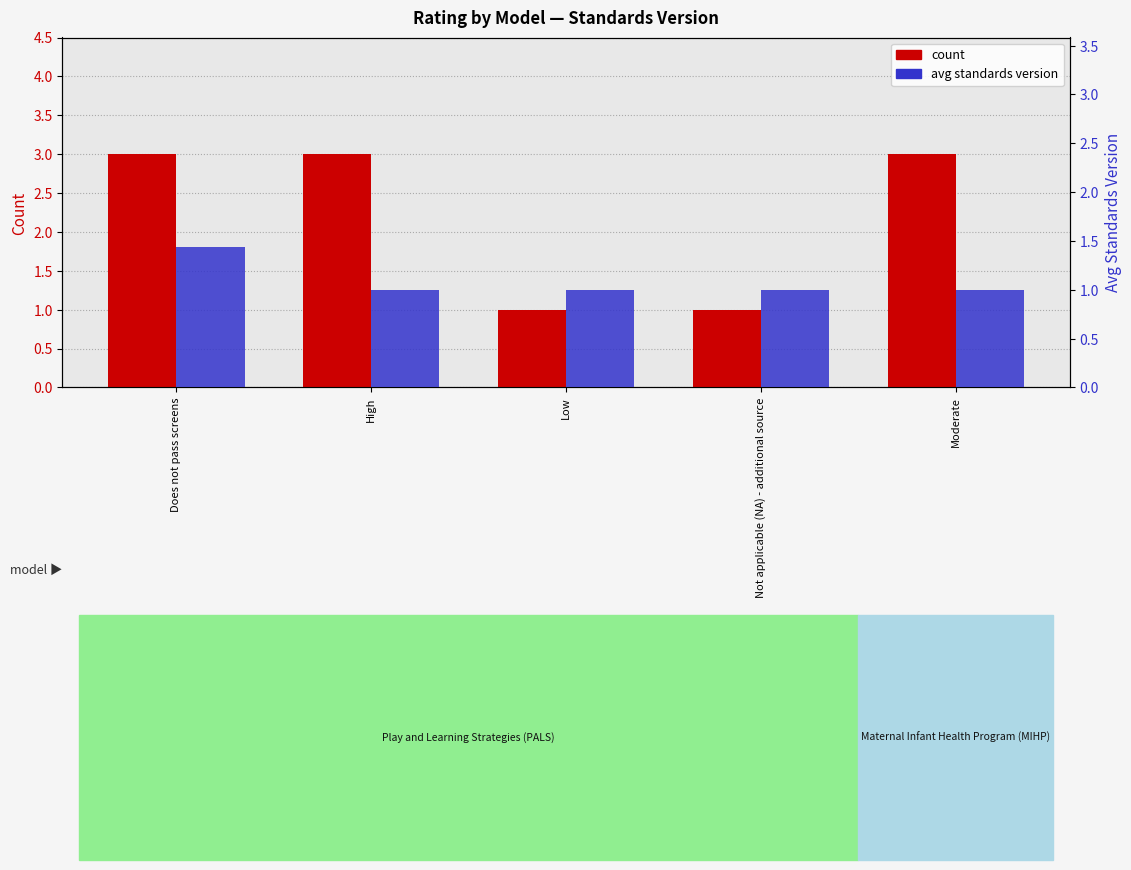

What is the sum of the count values at Low and Moderate?

4.0